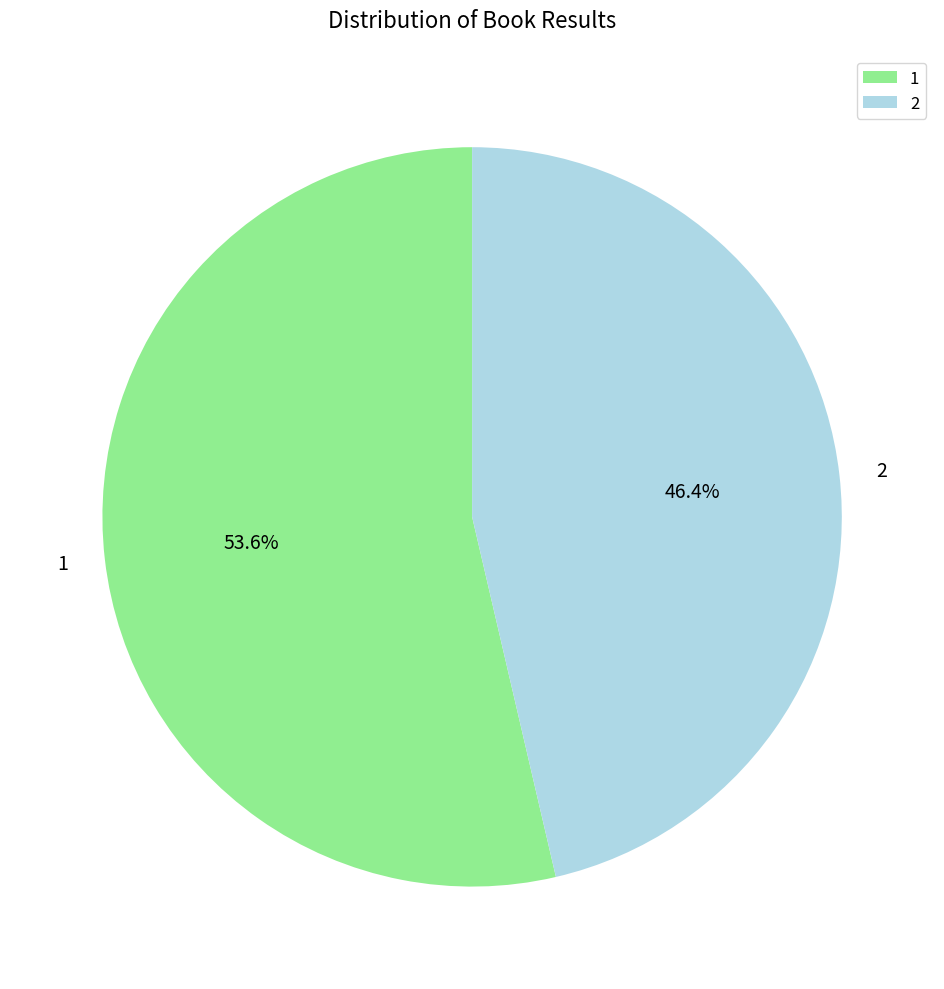

Rank the categories by value from highest to lowest.

1, 2